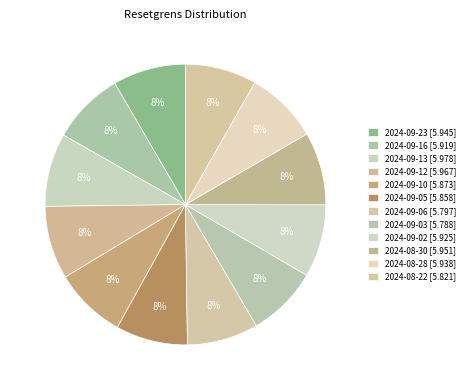

How many slices are in this pie chart?

12